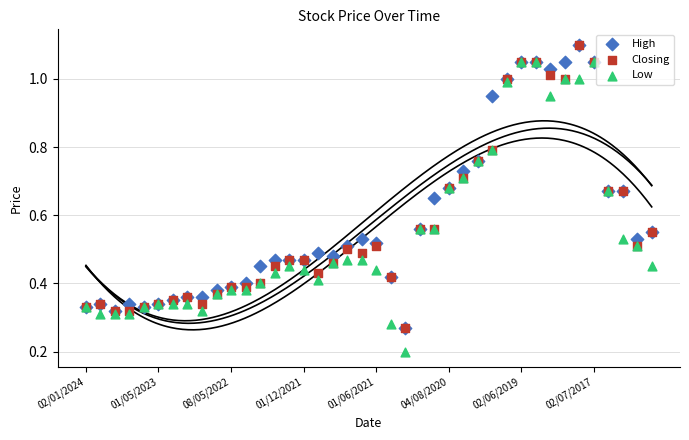

What are all the series names shown in the legend?

High, Closing, Low